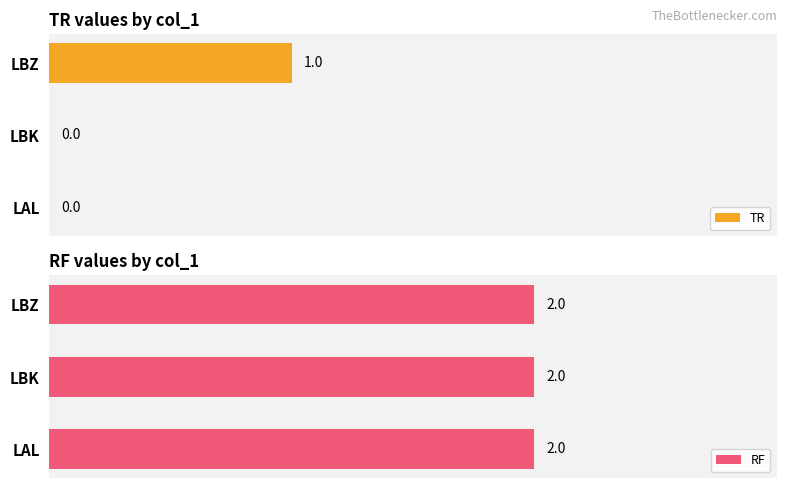

Which category has the highest value in the TR series?

LBZ